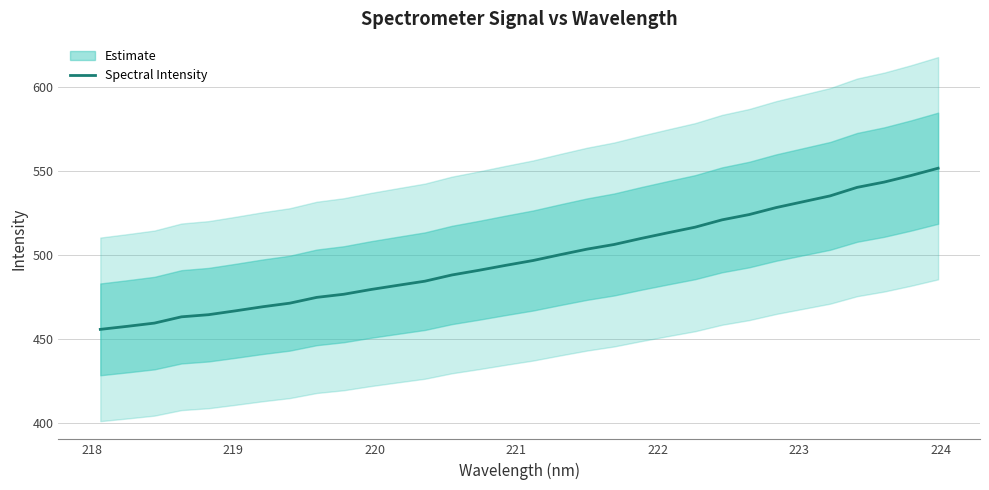

What is the lowest value of the Spectral Intensity series?

455.7